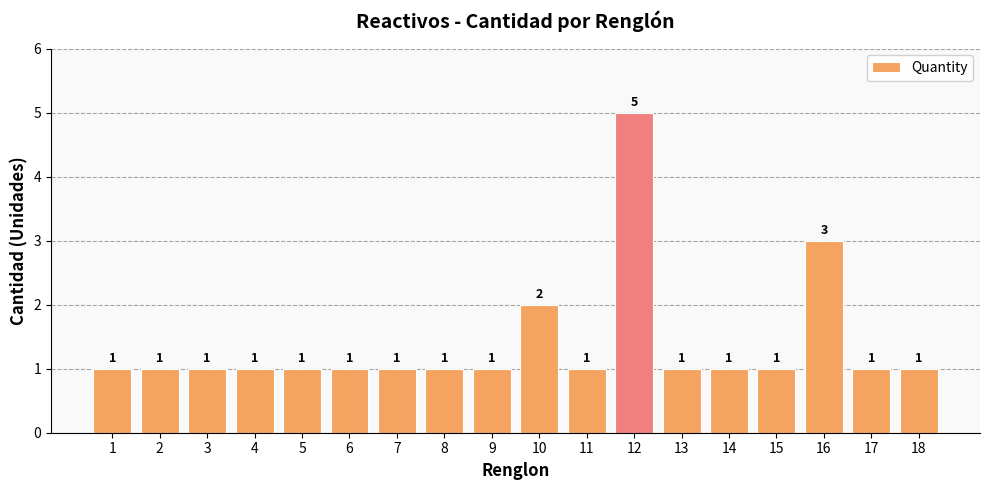

Reading left to right, list all the values displayed in this chart.

1	1	1	1	1	1	1	1	1	2	1	5	1	1	1	3	1	1